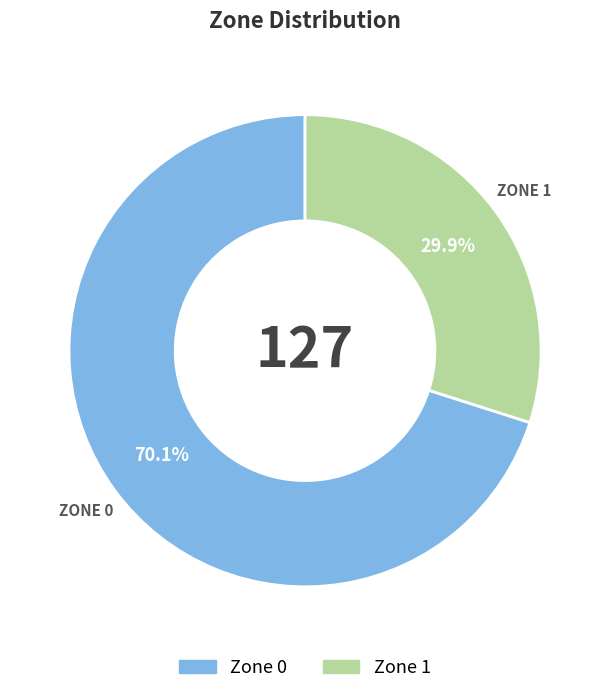

To the nearest percent, what is the combined percentage of Zone 1 and Zone 0?

100%